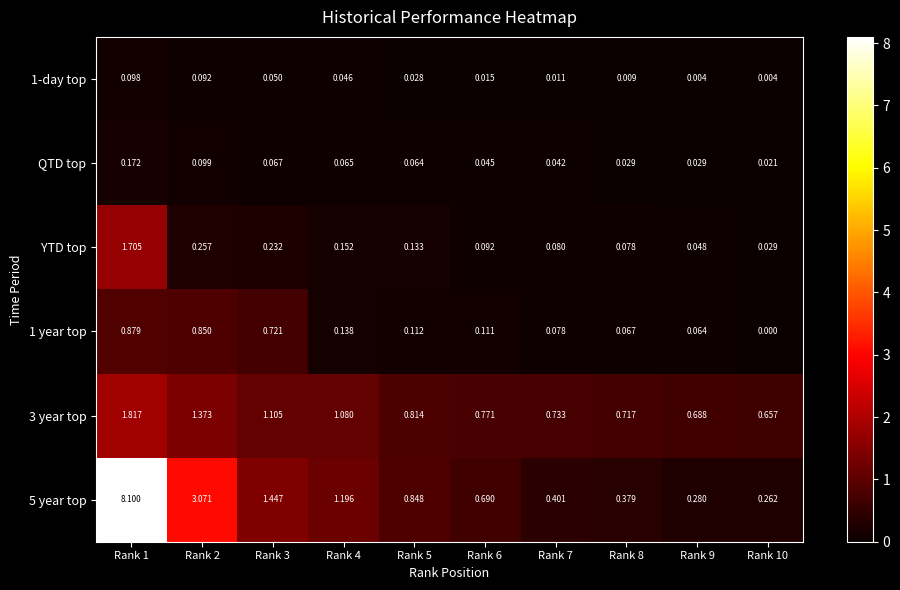

Is the value of 1-day top at Rank 9 greater than the value of QTD top at Rank 3?

No